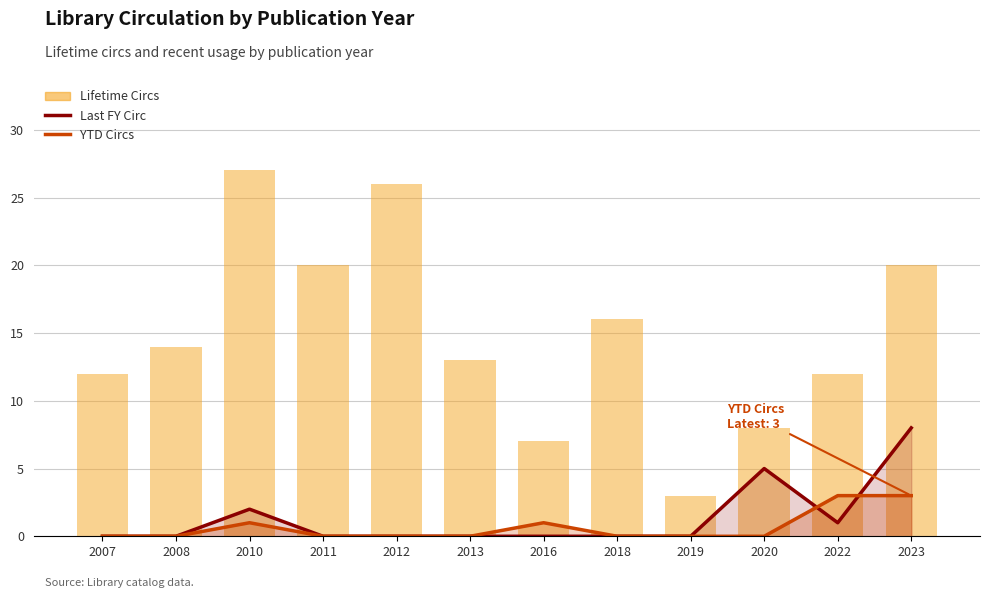

At how many categories does at least one series exceed 3?

11